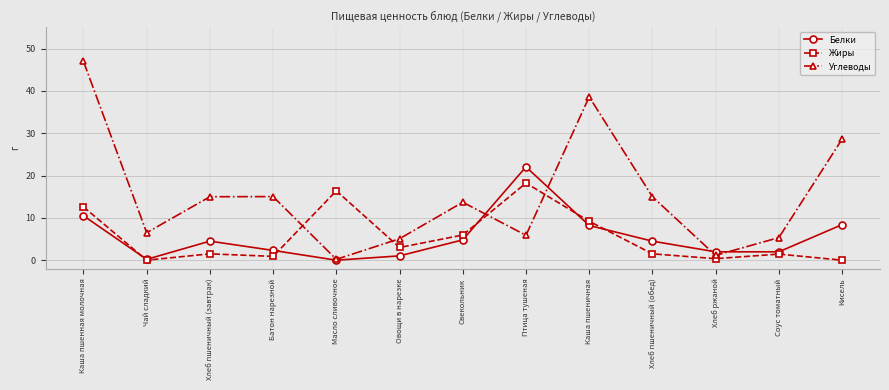

True or false: Белки and Углеводы intersect in this chart.

True